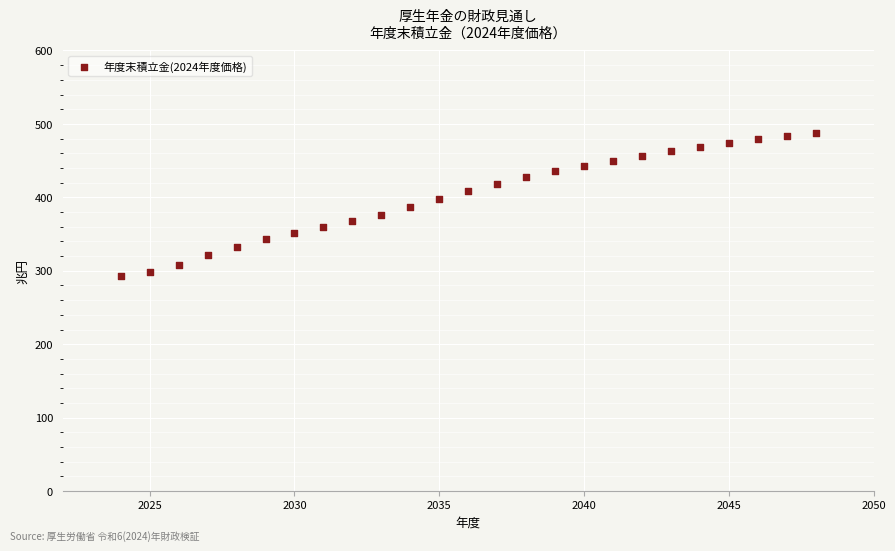

What is the range of X values (max minus min)?

24.0